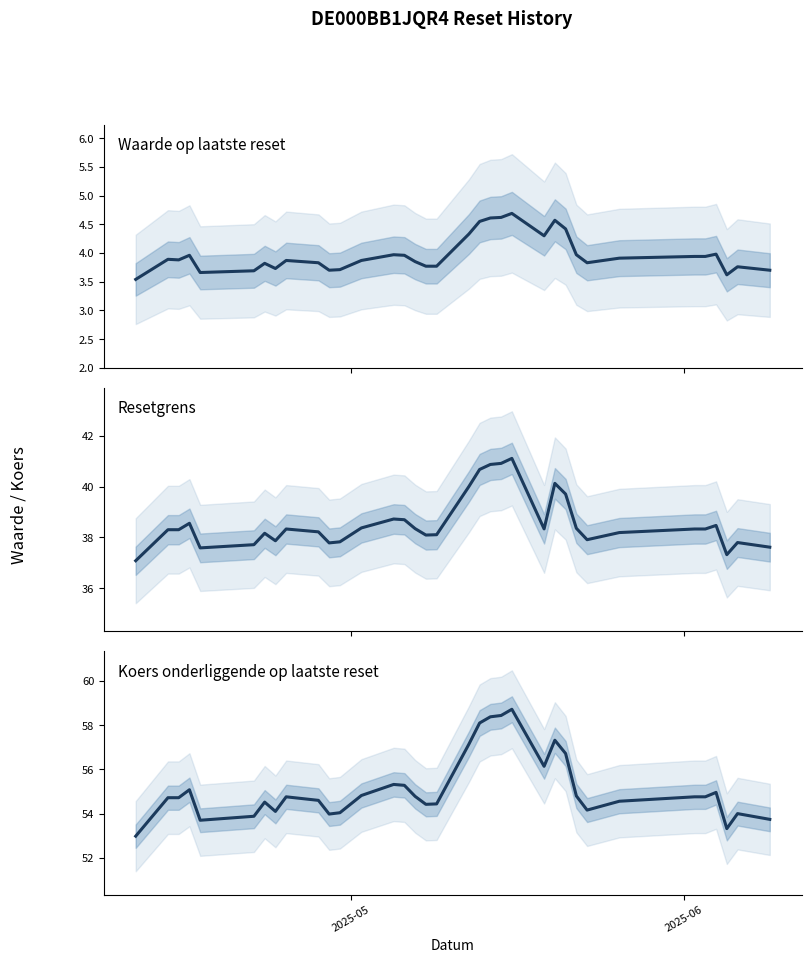

Reading left to right, extract all data points from this chart.

Waarde op laatste reset: 3.5	3.9	3.9	4.0	3.7	3.7	3.8	3.7	3.9	3.8	3.7	3.7	3.9	4.0	4.0	3.9	3.8	3.8	4.3	4.5	4.6	4.6	4.7	4.3	4.6	4.4	4.0	3.8	3.9	3.9	3.9	4.0	3.6	3.8	3.7
Resetgrens: 37.1	38.3	38.3	38.6	37.6	37.7	38.2	37.9	38.3	38.2	37.8	37.8	38.4	38.7	38.7	38.3	38.1	38.1	40.0	40.7	40.9	40.9	41.1	38.3	40.1	39.7	38.4	37.9	38.2	38.3	38.3	38.5	37.3	37.8	37.6
Koers onderliggende op laatste reset: 53.0	54.7	54.7	55.1	53.7	53.9	54.5	54.1	54.8	54.6	54.0	54.0	54.8	55.3	55.3	54.8	54.4	54.4	57.1	58.1	58.4	58.4	58.7	56.1	57.3	56.7	54.8	54.2	54.6	54.8	54.8	55.0	53.3	54.0	53.7